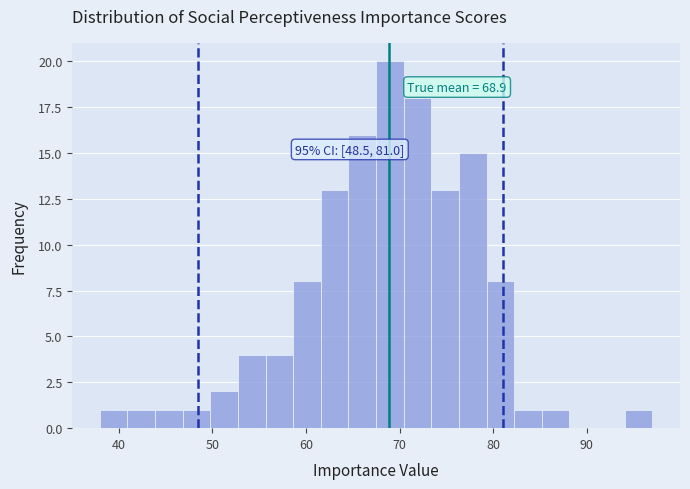

Around what value on the x-axis is the tallest bar? Give the approximate position of its centre, as read against the axis.

69